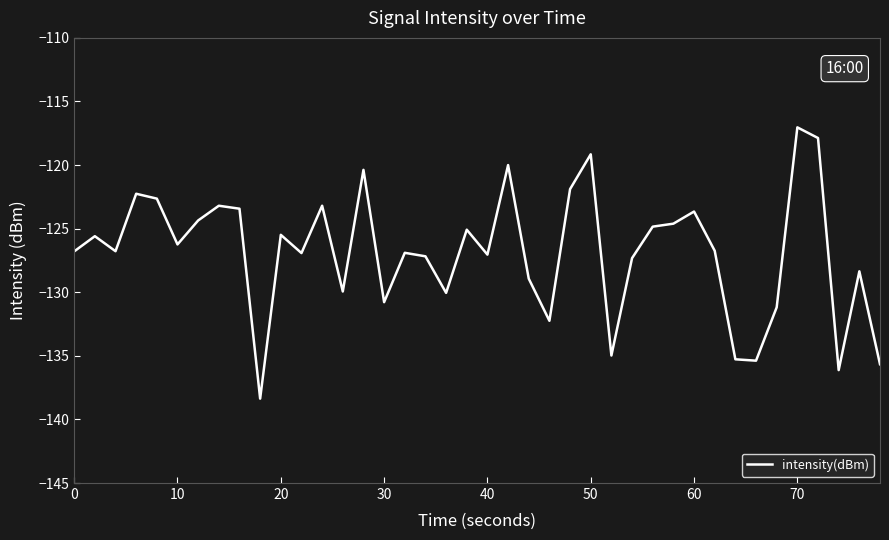

What is the difference between the maximum and minimum values?

21.3